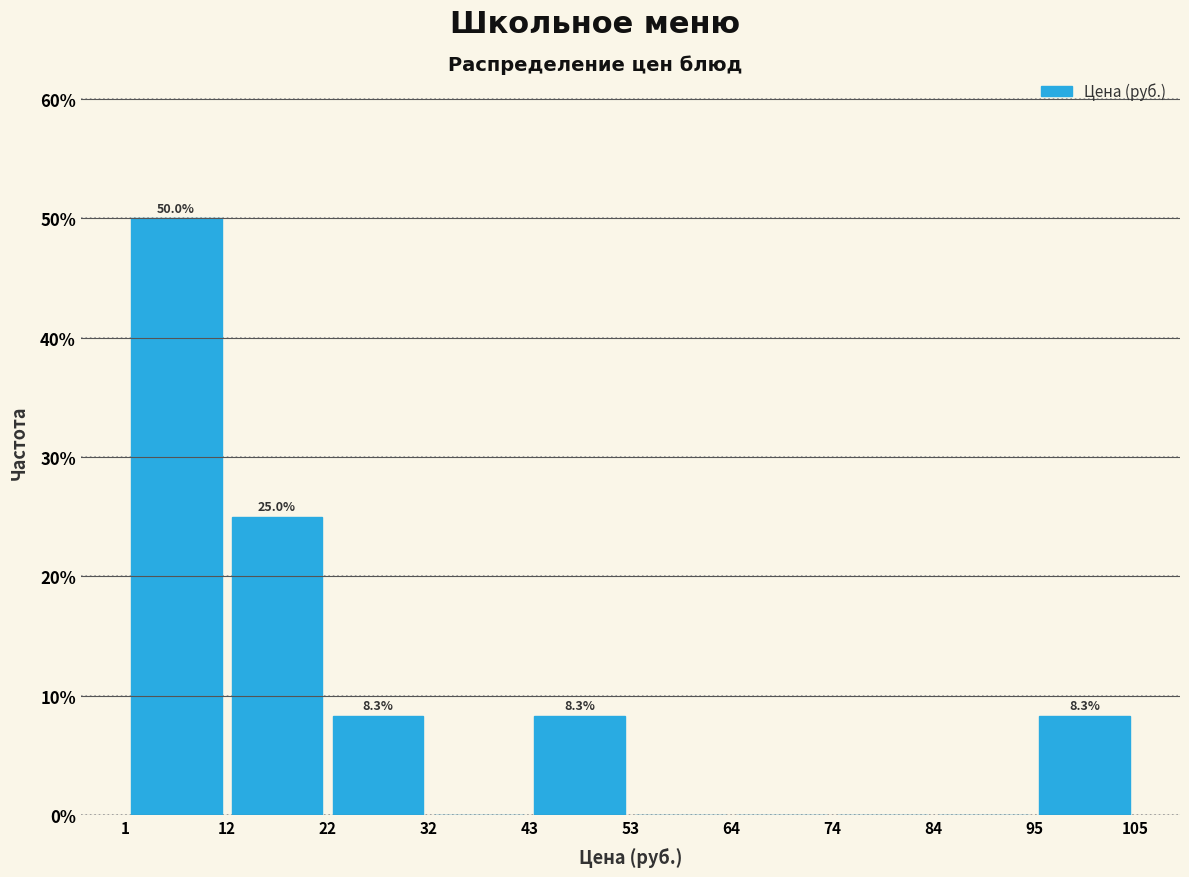

Over which range of the x-axis is the bar tallest?

1 to 12